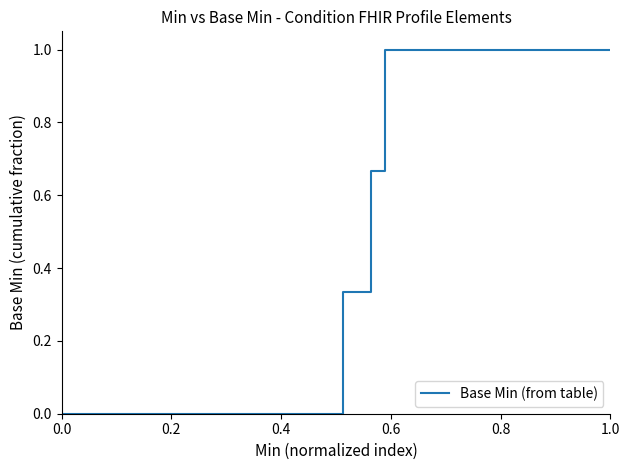

What is the maximum value shown in the chart?

1.0